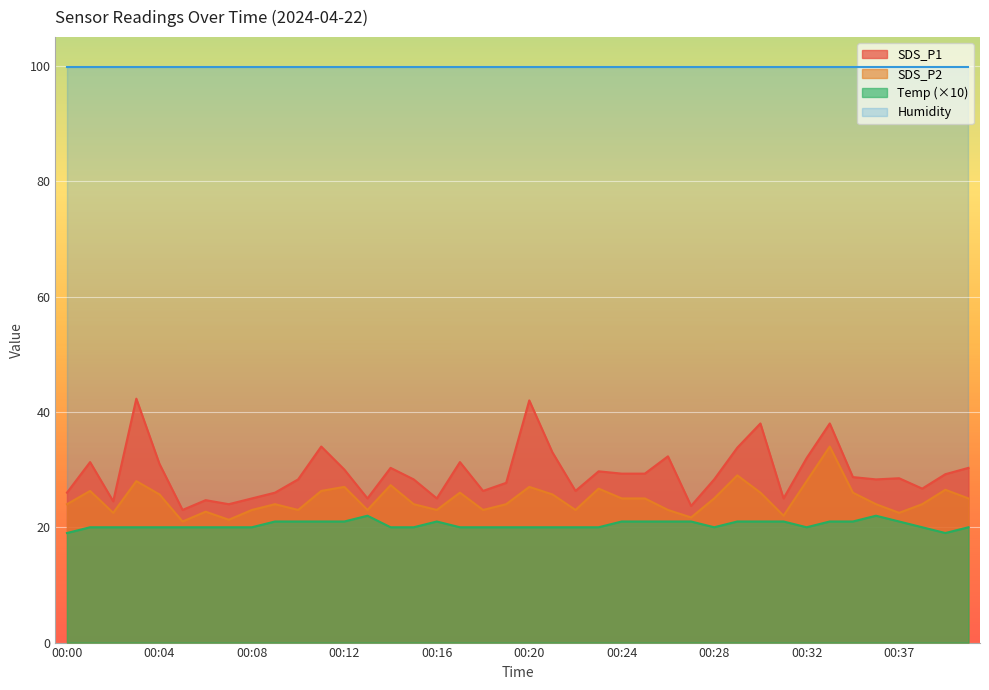

What is the difference between the maximum and minimum values in the SDS_P1 series?

19.3